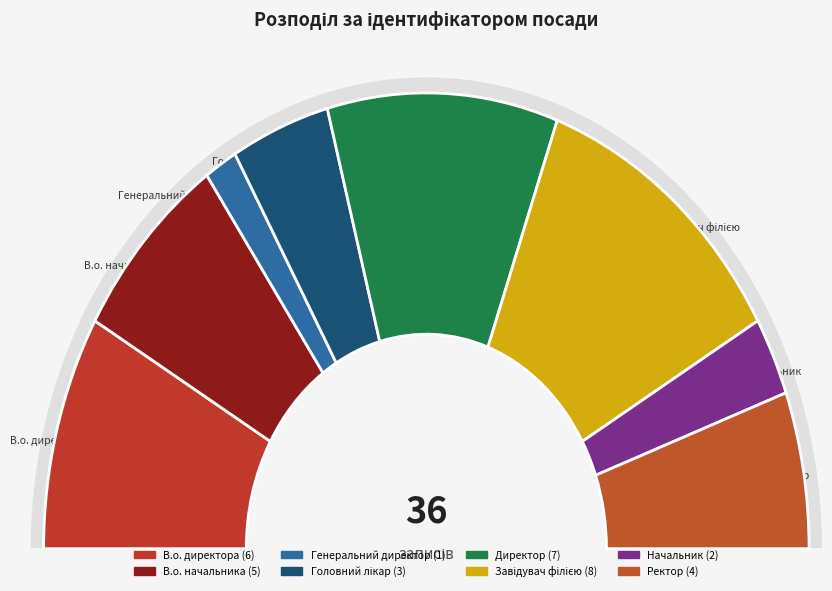

Which category has the biggest portion of the pie?

Завідувач філією